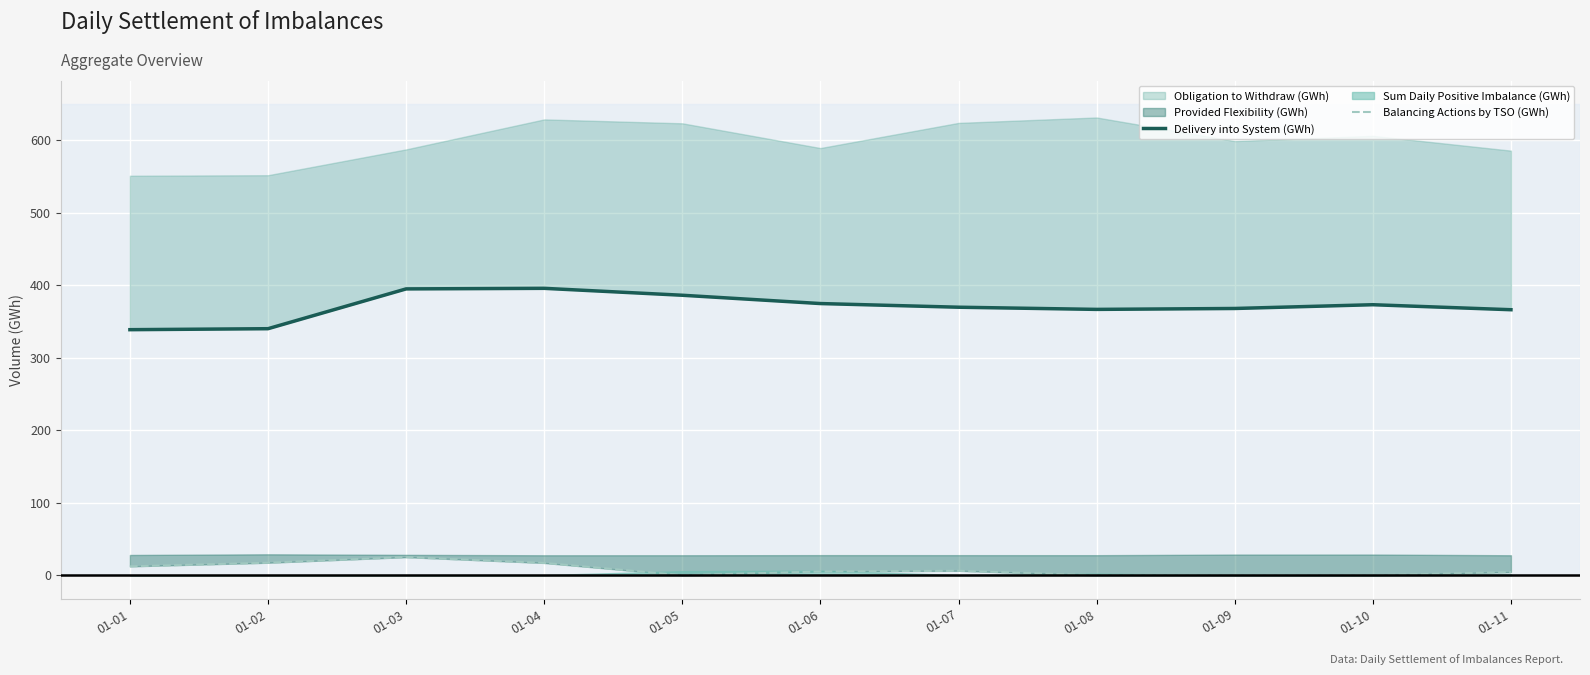

True or false: Delivery into System (GWh) and Balancing Actions by TSO (GWh) intersect in this chart.

False